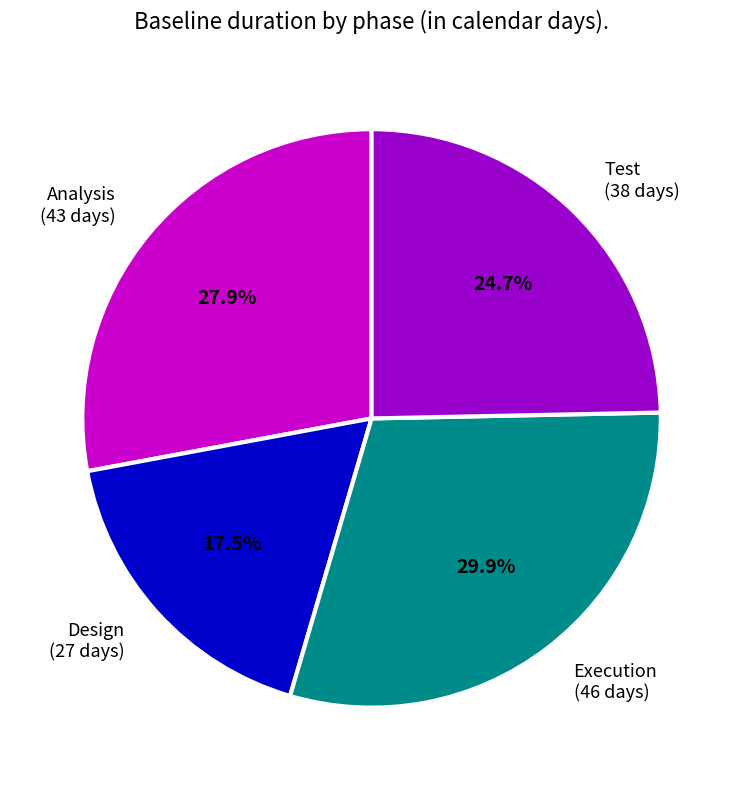

Approximately how many times larger is the value at Analysis (43 days) compared to Design (27 days)?

1.6